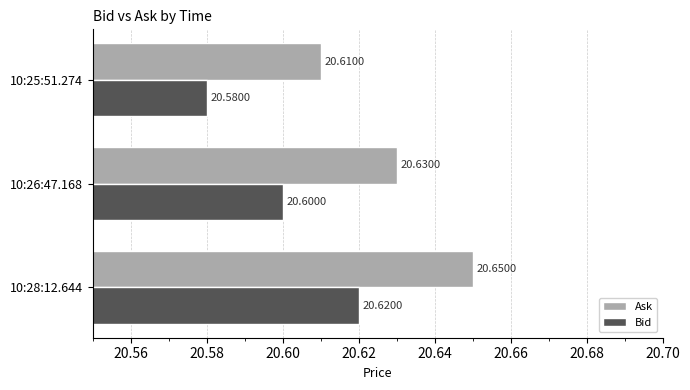

At how many categories does at least one series exceed 20?

3